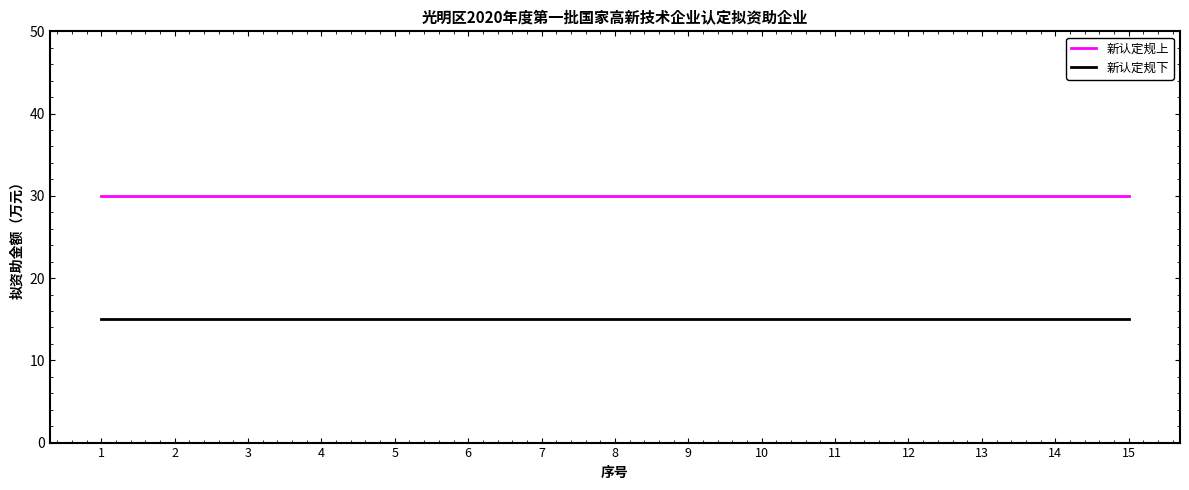

True or false: 新认定规上 and 新认定规下 intersect in this chart.

False